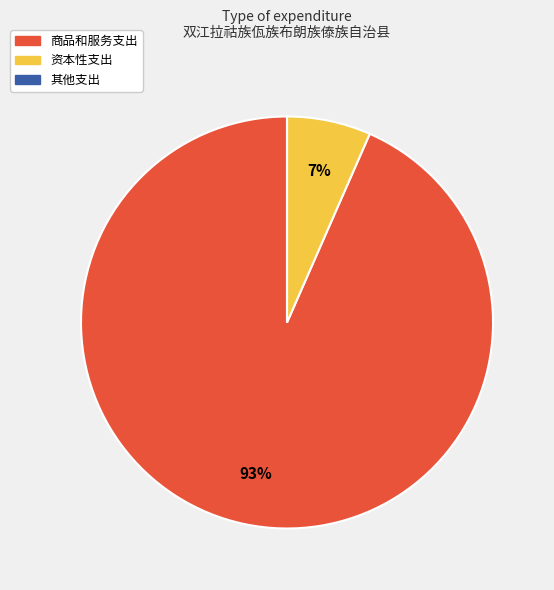

True or false: 资本性支出 accounts for 7% of the total.

True